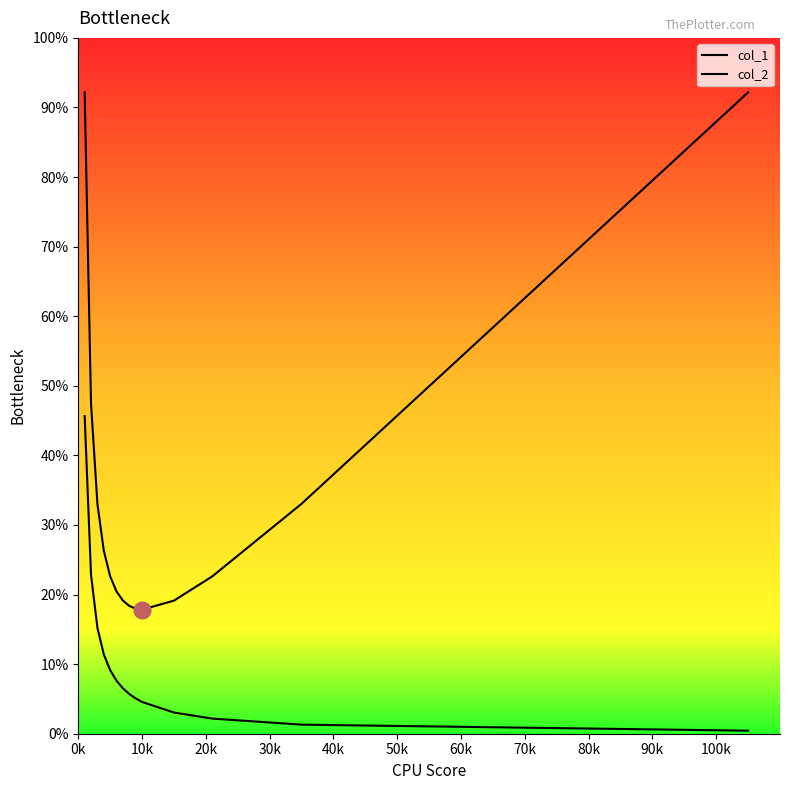

Which series has the largest total across all categories?

col_2